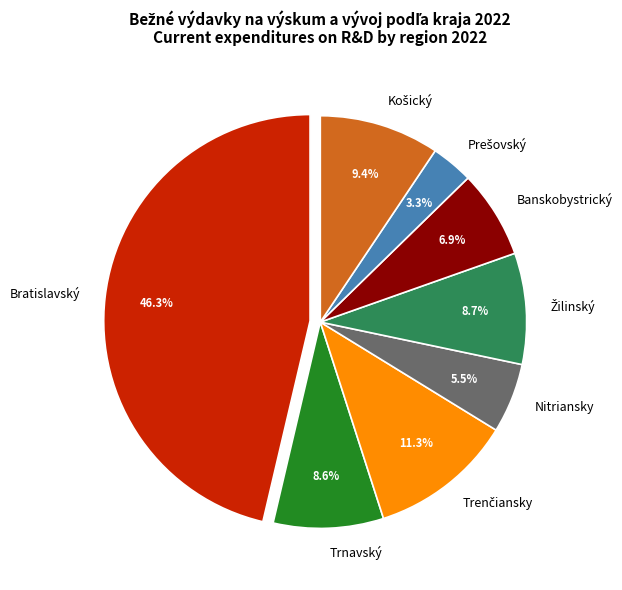

The Bratislavský slice represents 61% of the pie. True or false?

False